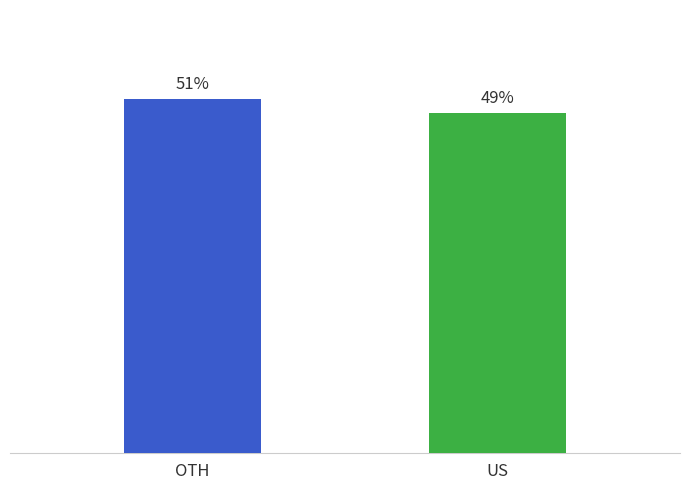

Between OTH and US, which is larger?

OTH